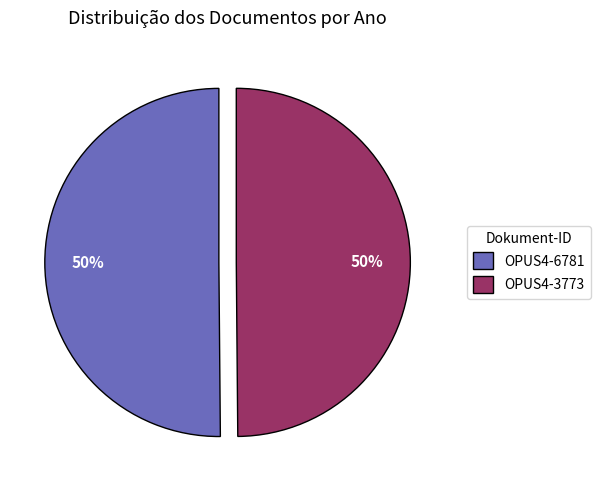

How many segments does this pie chart have?

2